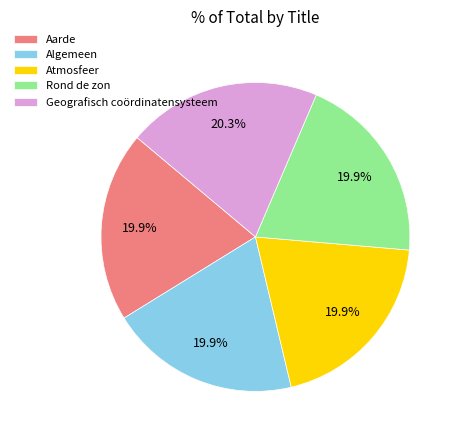

Is there any slice that represents more than half of the pie?

No